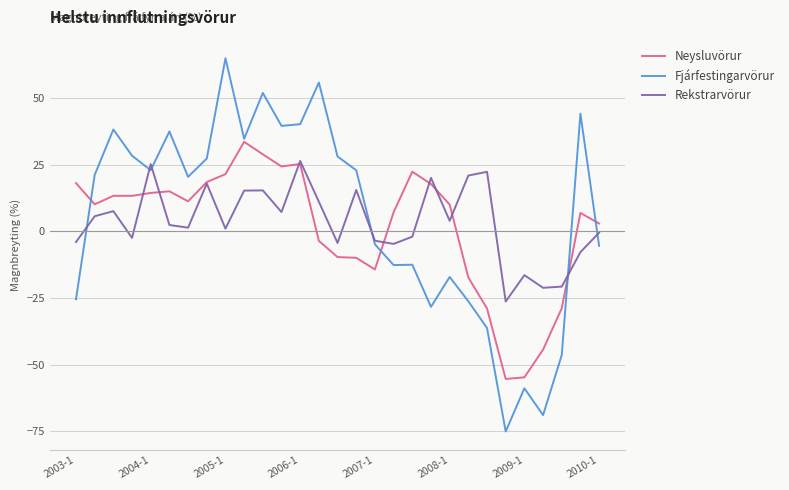

Which series has the largest range (max minus min)?

Fjárfestingarvörur